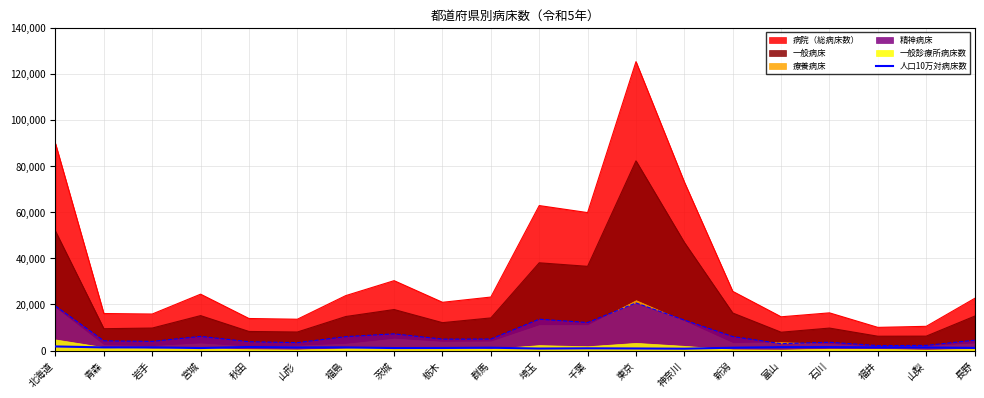

Reading right to left, what are all the values shown in this chart?

長野=1129.4	山梨=1320.5	福井=1350.9	石川=1475.1	富山=1454.6	新潟=1208.7	神奈川=792.7	東京=890.7	千葉=957.2	埼玉=858.6	群馬=1220.9	栃木=1104.1	茨城=1074.0	福島=1349.4	山形=1324.9	秋田=1521.6	宮城=1080.8	岩手=1362.9	青森=1357.2	北海道=1765.3